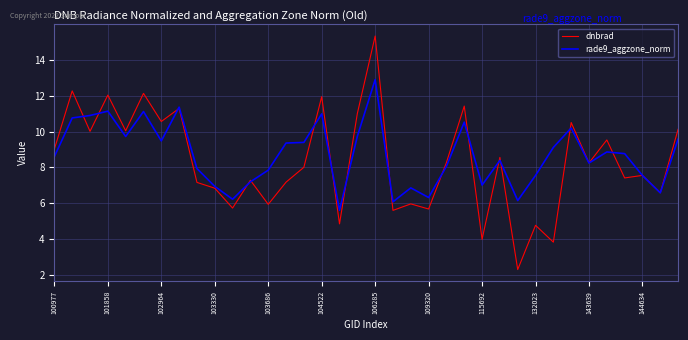

What is the minimum value for dnbrad?

2.3